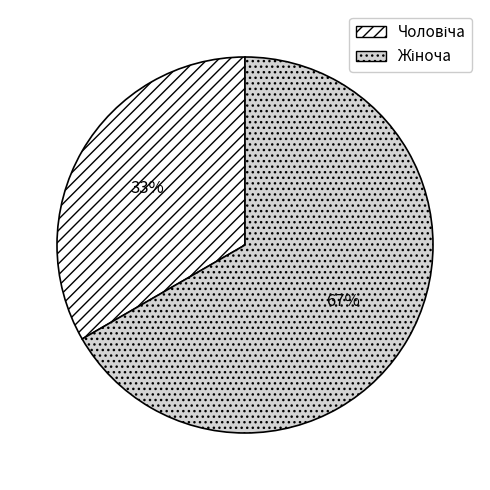

To the nearest percent, what is the average slice percentage?

50%